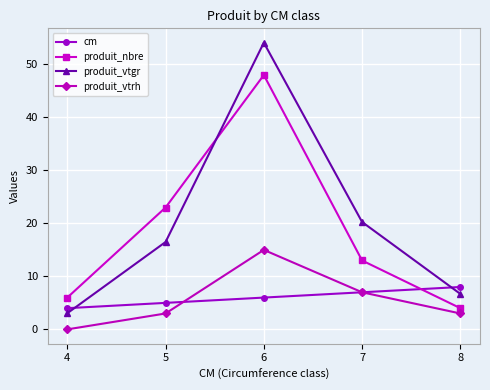

What value does the cm series have at 4?

4.0